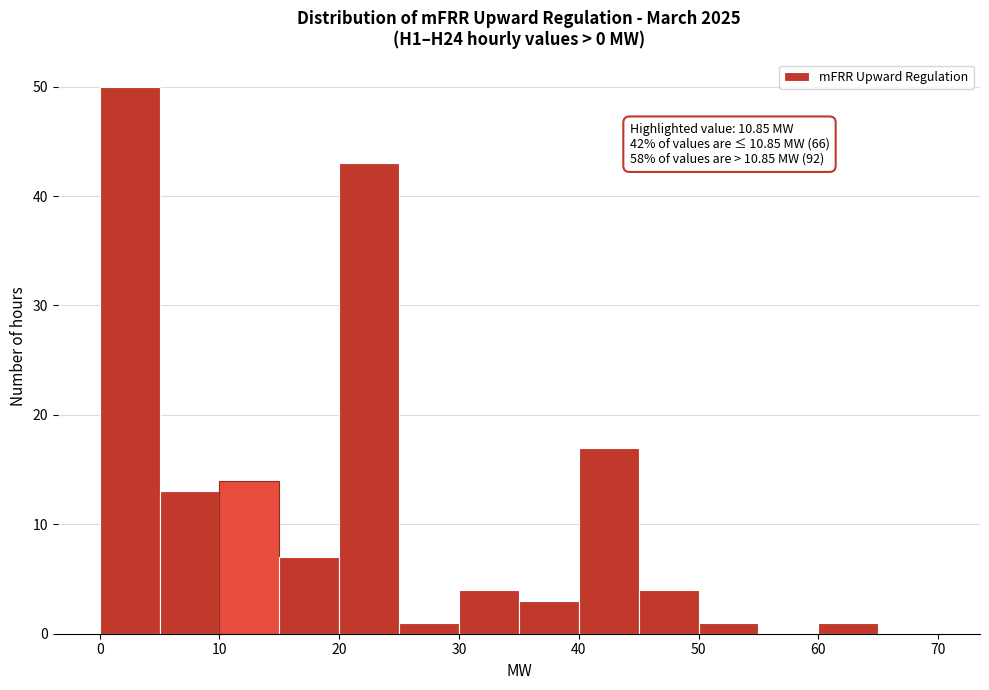

Over which range of the x-axis is the bar tallest?

0 to 5